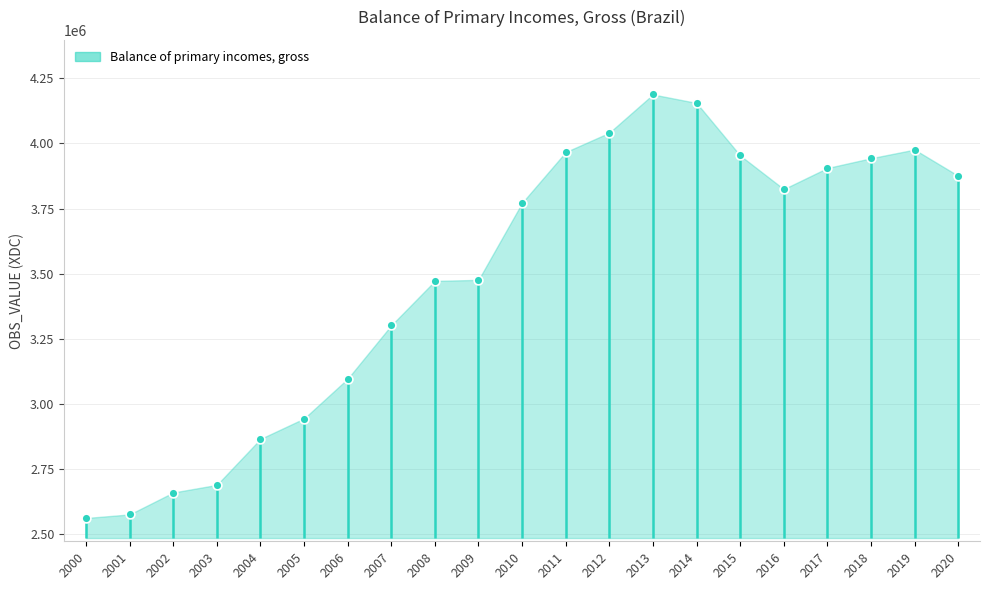

What is the change in value from 2013 to 2015?

-233957